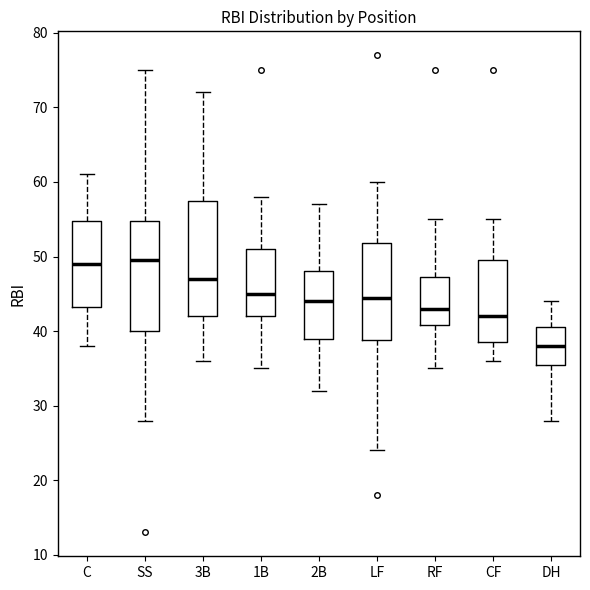

Reading left to right, transcribe this box plot: for each box, give where its median line is, the range the box spans, and where its two whiskers end, as read against the y-axis. The values are not printed on the chart, so give them approximately, as read against the axis.

C: median 49, box 43 to 55, whiskers 38 to 61
SS: median 50, box 40 to 55, whiskers 28 to 75
3B: median 47, box 42 to 58, whiskers 36 to 72
1B: median 45, box 42 to 51, whiskers 35 to 58
2B: median 44, box 39 to 48, whiskers 32 to 57
LF: median 45, box 39 to 52, whiskers 24 to 60
RF: median 43, box 41 to 47, whiskers 35 to 55
CF: median 42, box 39 to 50, whiskers 36 to 55
DH: median 38, box 36 to 41, whiskers 28 to 44